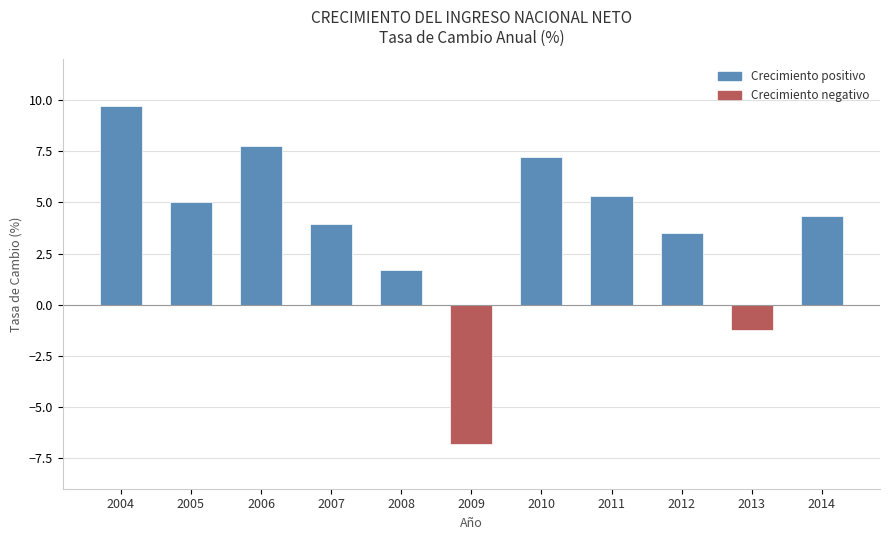

What is the value of the 6th bar from the left?

-6.8